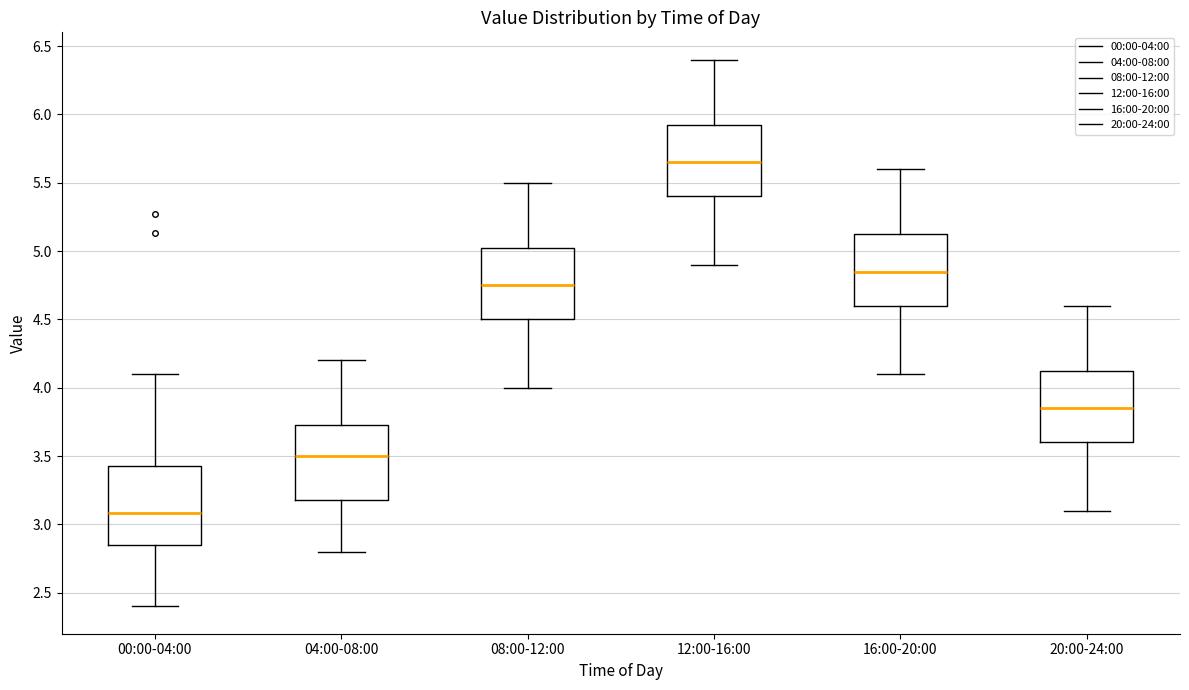

Reading left to right, transcribe this box plot: for each box, give where its median line is, the range the box spans, and where its two whiskers end, as read against the y-axis. The values are not printed on the chart, so give them approximately, as read against the axis.

00:00-04:00: median 3.10, box 2.85 to 3.45, whiskers 2.40 to 4.10
04:00-08:00: median 3.50, box 3.20 to 3.75, whiskers 2.80 to 4.20
08:00-12:00: median 4.75, box 4.50 to 5.05, whiskers 4.00 to 5.50
12:00-16:00: median 5.65, box 5.40 to 5.95, whiskers 4.90 to 6.40
16:00-20:00: median 4.85, box 4.60 to 5.15, whiskers 4.10 to 5.60
20:00-24:00: median 3.85, box 3.60 to 4.15, whiskers 3.10 to 4.60